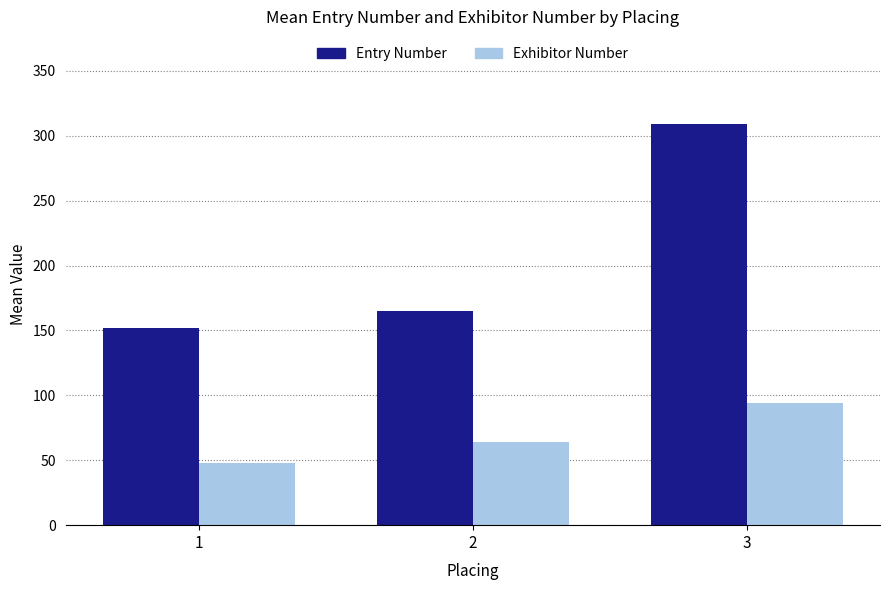

Between 1 and 3, which series saw the biggest shift?

Entry Number